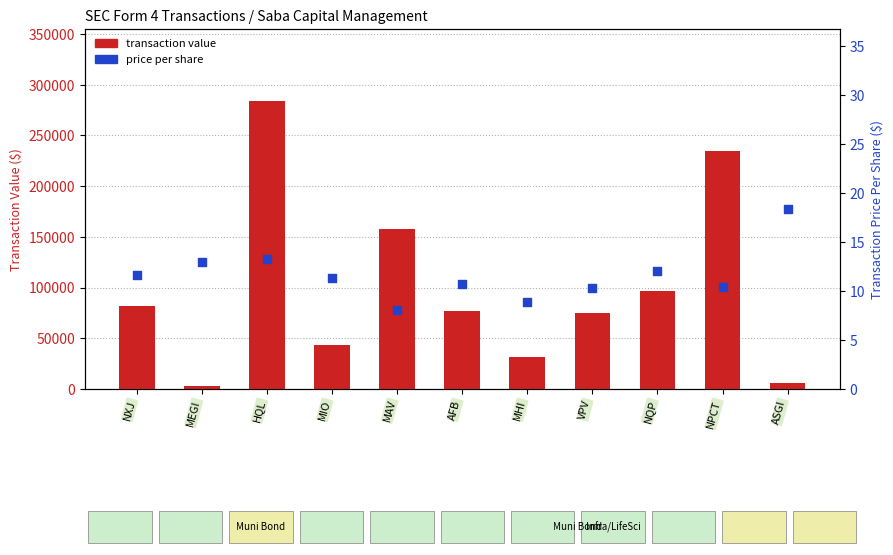

Which series has the largest total across all categories?

transaction value